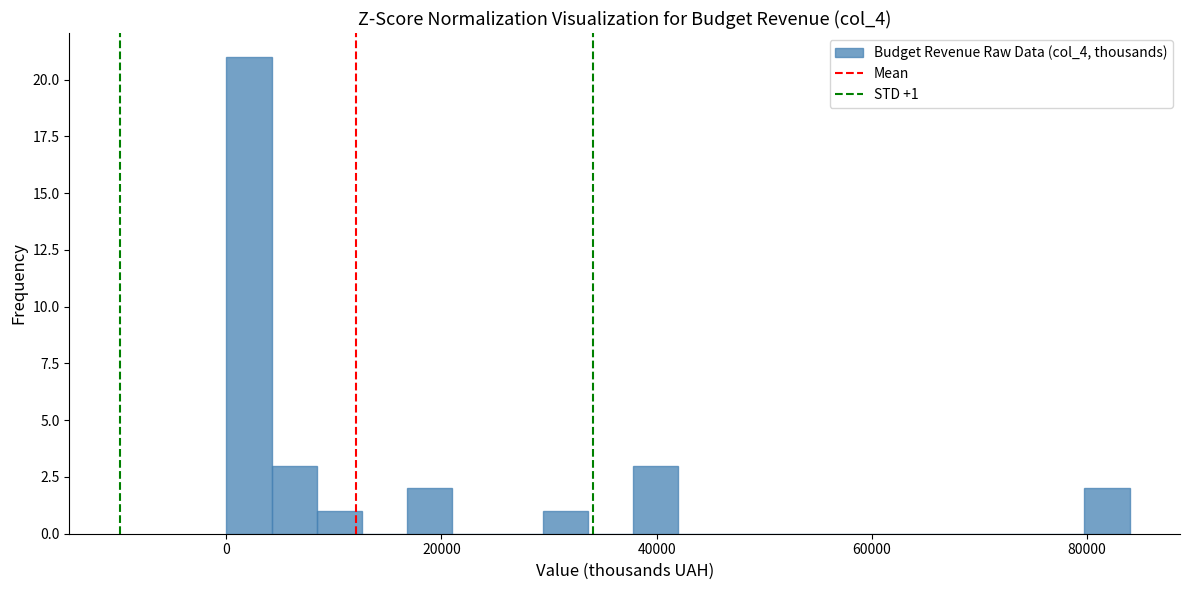

Around what value on the x-axis is the tallest bar? Give the approximate position of its centre, as read against the axis.

2000